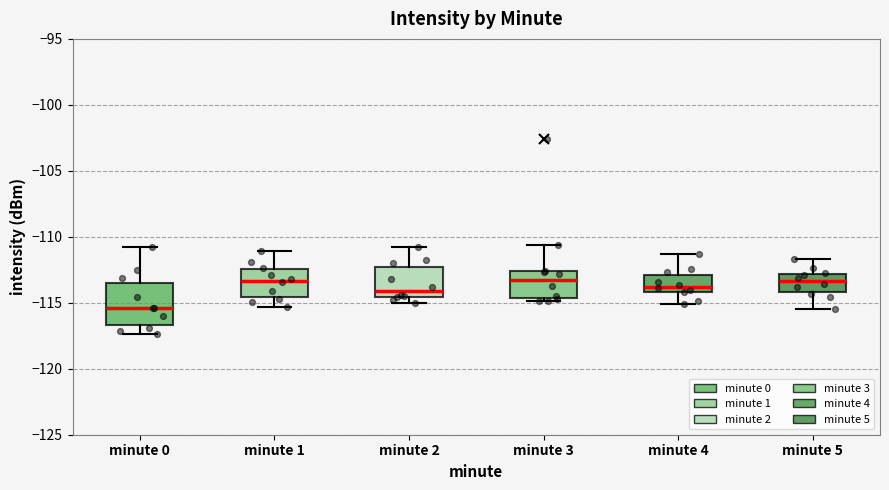

Reading left to right, read every box against the y-axis: the position of its median line, the range the box covers, and the ends of its whiskers. The values are not printed on the chart, so give them approximately, as read against the axis.

minute 0: median -115.5, box -116.5 to -113.5, whiskers -117.5 to -111.0
minute 1: median -113.5, box -114.5 to -112.5, whiskers -115.5 to -111.0
minute 2: median -114.0, box -114.5 to -112.5, whiskers -115.0 to -110.5
minute 3: median -113.5, box -114.5 to -112.5, whiskers -115.0 to -110.5
minute 4: median -114.0 (just above the box's lower edge), box -114.0 to -113.0, whiskers -115.0 to -111.5
minute 5: median -113.5, box -114.0 to -113.0, whiskers -115.5 to -111.5